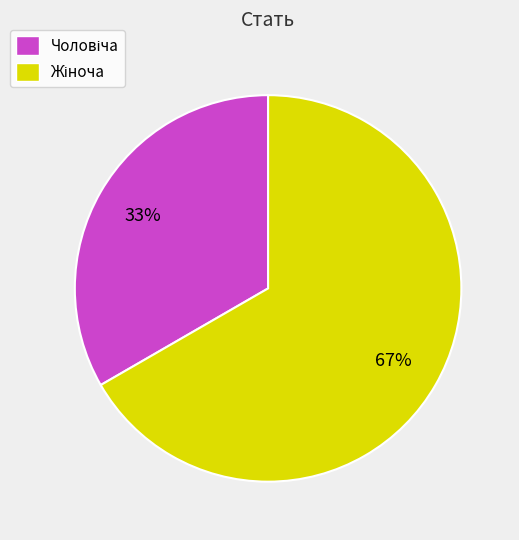

Does any single category account for the majority?

Yes